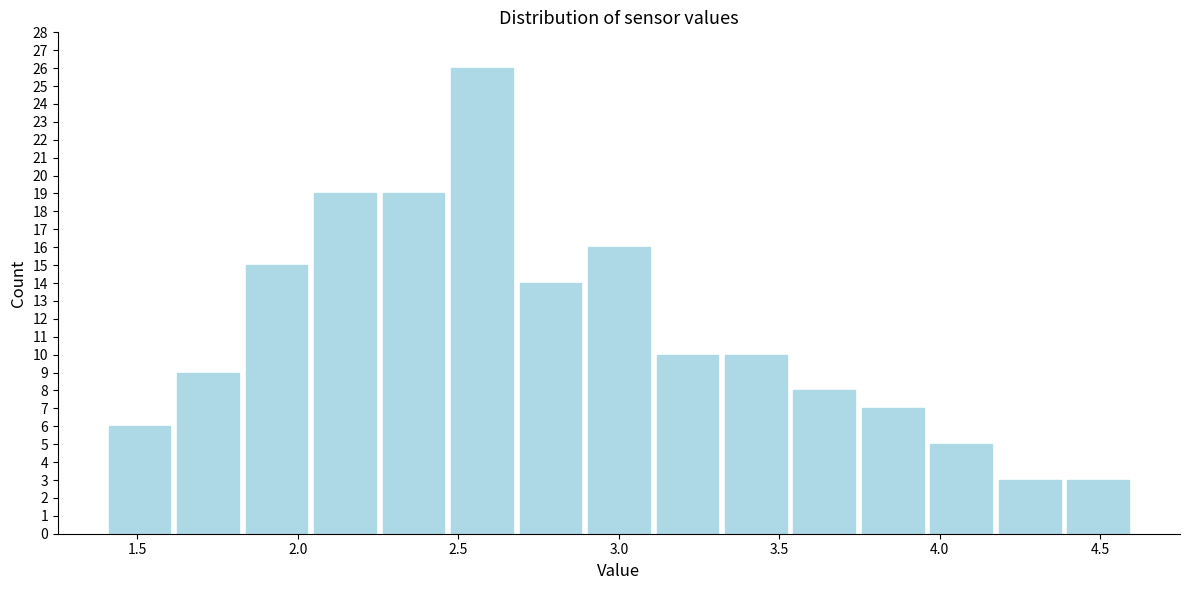

What is the height of the bar covering 4.40 to 4.60 on the x-axis? Neither the bar edges nor the heights are printed on the chart, so give them approximately, as read against the axes.

3